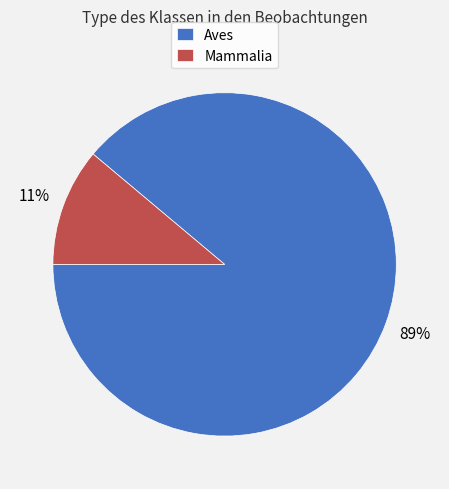

To the nearest percent, what is the difference between the largest and smallest slice percentages?

78%